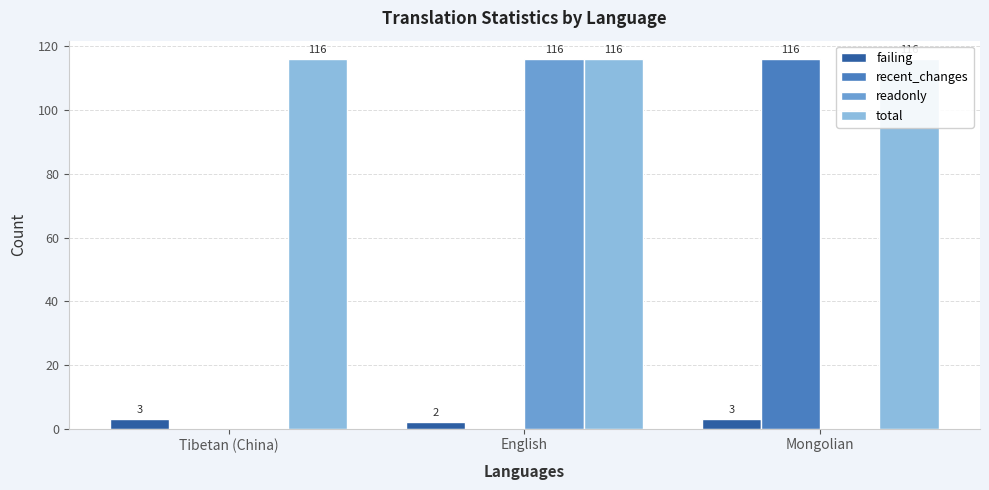

What is the highest value of the total series?

116